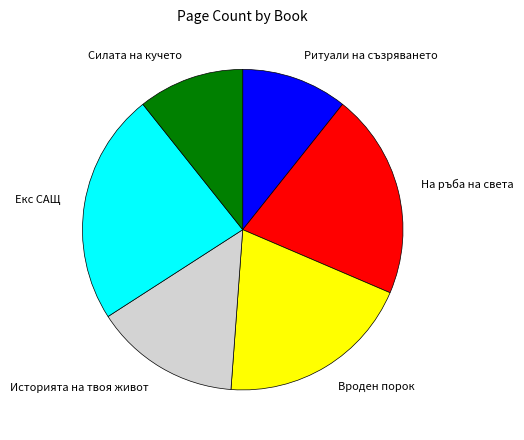

Is it true that Екс САЩ is 23% of the pie?

True